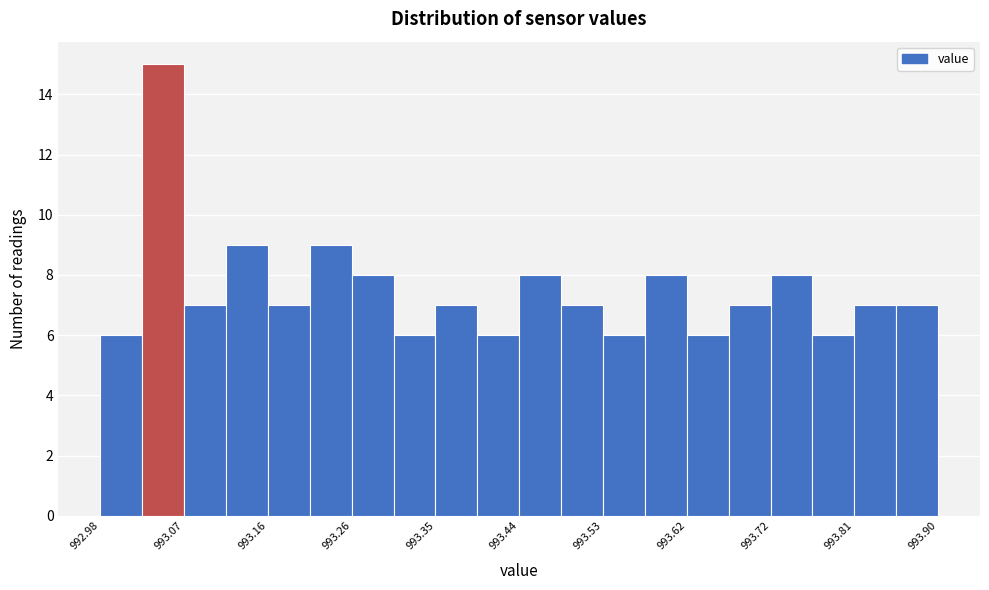

Reading left to right, transcribe this chart: for each bar, give the range it covers on the x-axis and its height. Neither the bar edges nor the heights are printed on the chart, so give them approximately, as read against the axes.

992.980 to 993.026: 6
993.026 to 993.072: 15
993.072 to 993.118: 7
993.118 to 993.164: 9
993.164 to 993.210: 7
993.210 to 993.256: 9
993.256 to 993.302: 8
993.302 to 993.348: 6
993.348 to 993.394: 7
993.394 to 993.440: 6
993.440 to 993.486: 8
993.486 to 993.532: 7
993.532 to 993.578: 6
993.578 to 993.624: 8
993.624 to 993.670: 6
993.670 to 993.716: 7
993.716 to 993.762: 8
993.762 to 993.808: 6
993.808 to 993.854: 7
993.854 to 993.900: 7